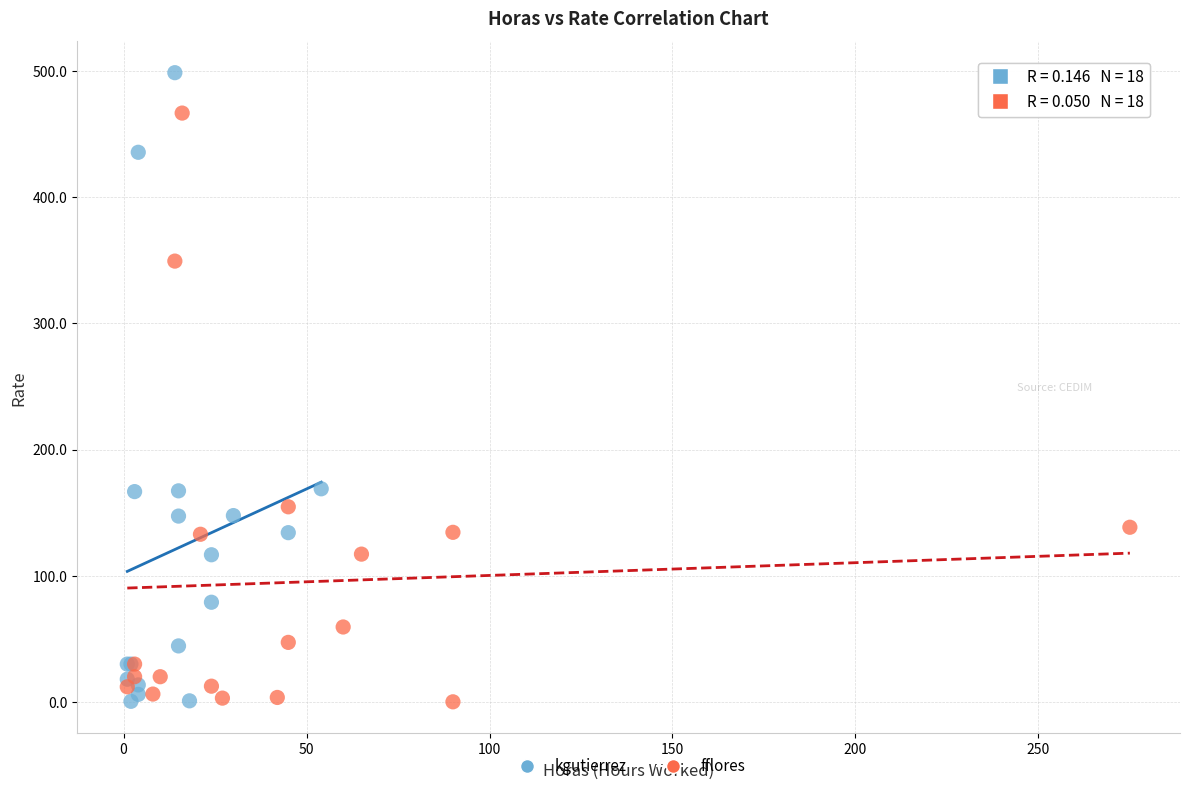

Which series has the largest Y range (max minus min)?

kgutierrez